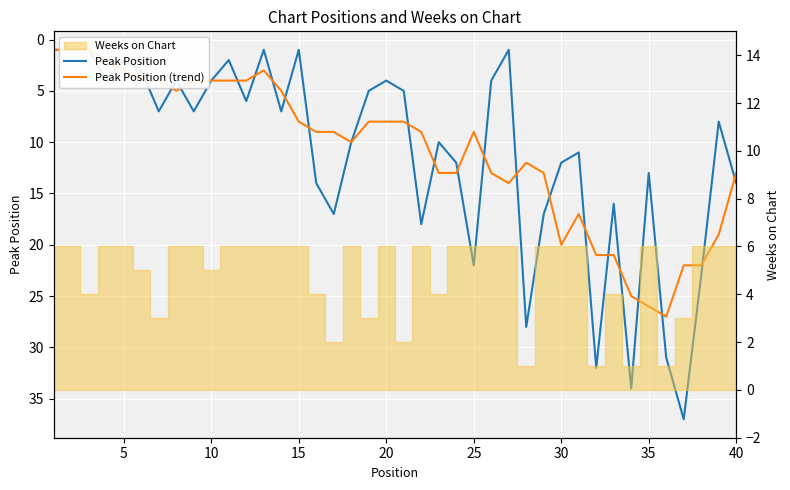

Does the chart display data point markers on the line(s)?

No